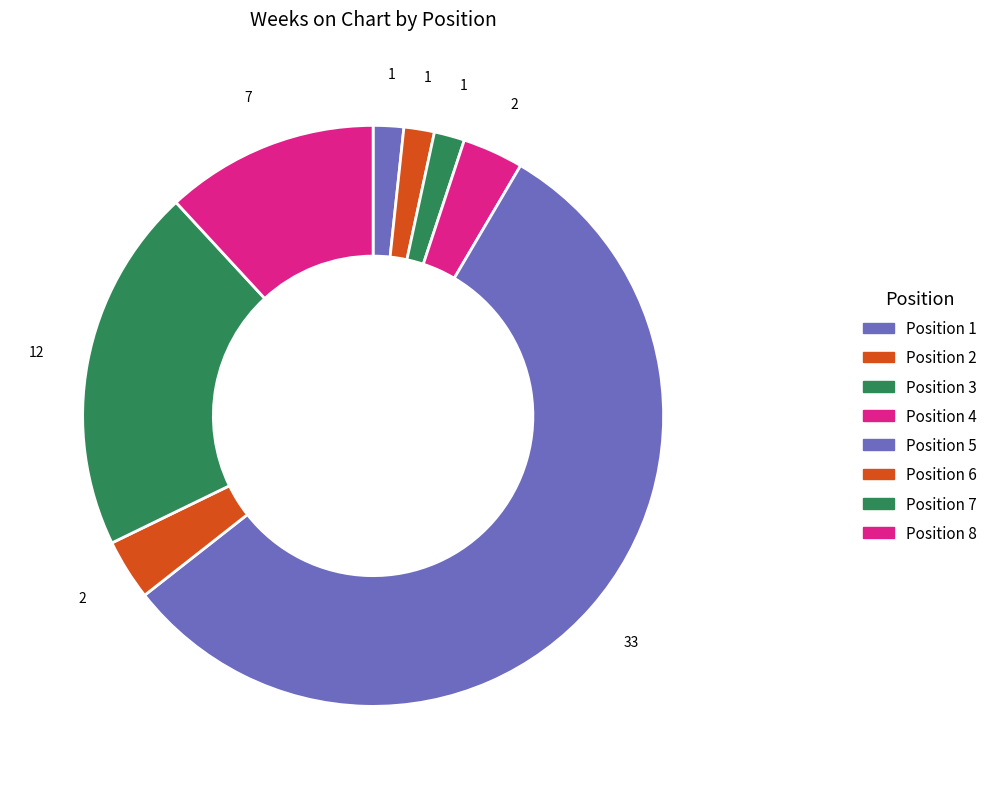

Is there a majority slice in this chart?

Yes